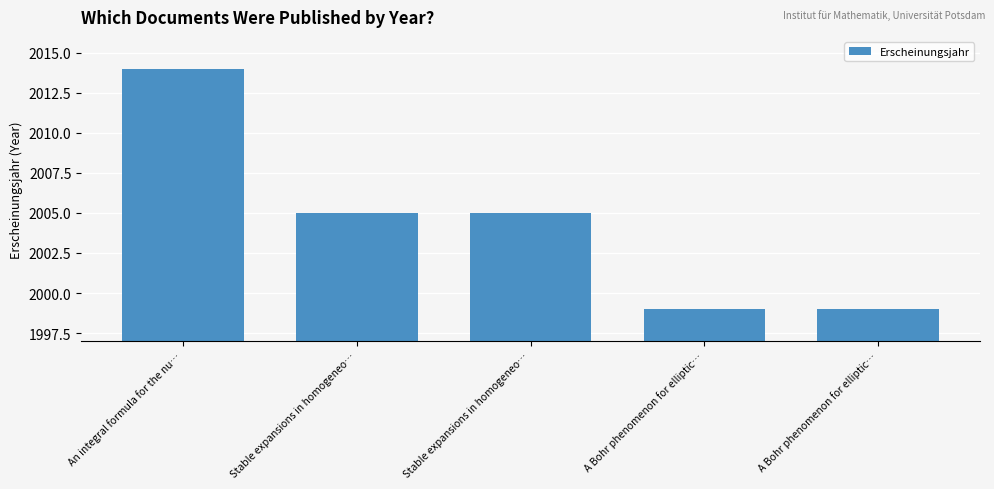

What is the change in value from An integral formula for the nu… to Stable expansions in homogeneo…?

-9